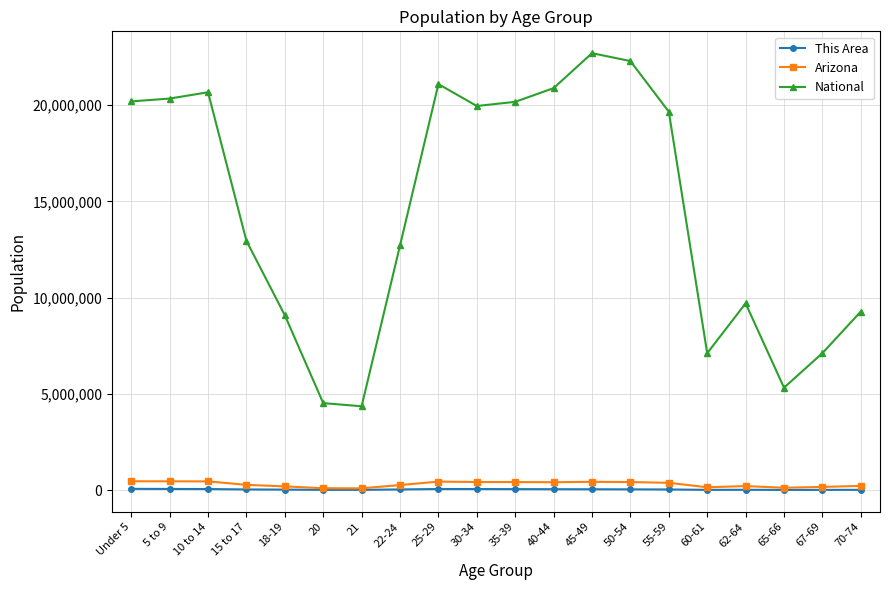

Count the number of data series in this chart.

3